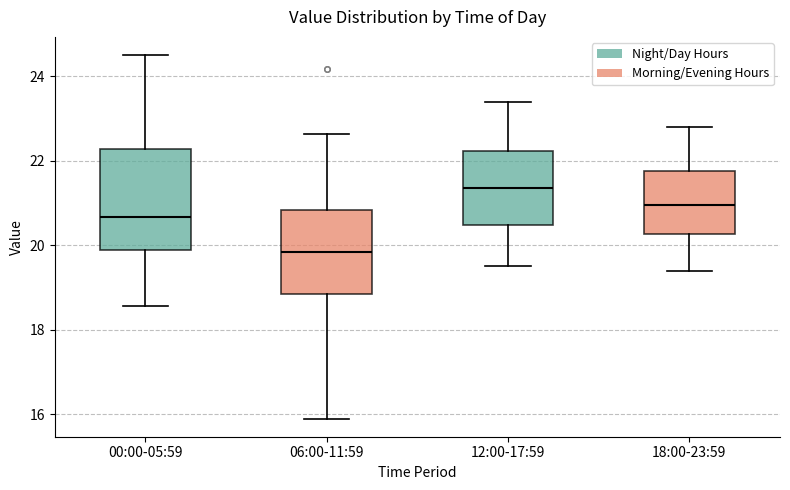

Reading left to right, read every box against the y-axis: the position of its median line, the range the box covers, and the ends of its whiskers. The values are not printed on the chart, so give them approximately, as read against the axis.

00:00-05:59: median 20.6, box 19.8 to 22.2, whiskers 18.6 to 24.6
06:00-11:59: median 19.8, box 18.8 to 20.8, whiskers 16.0 to 22.6
12:00-17:59: median 21.4, box 20.4 to 22.2, whiskers 19.6 to 23.4
18:00-23:59: median 21.0, box 20.2 to 21.8, whiskers 19.4 to 22.8